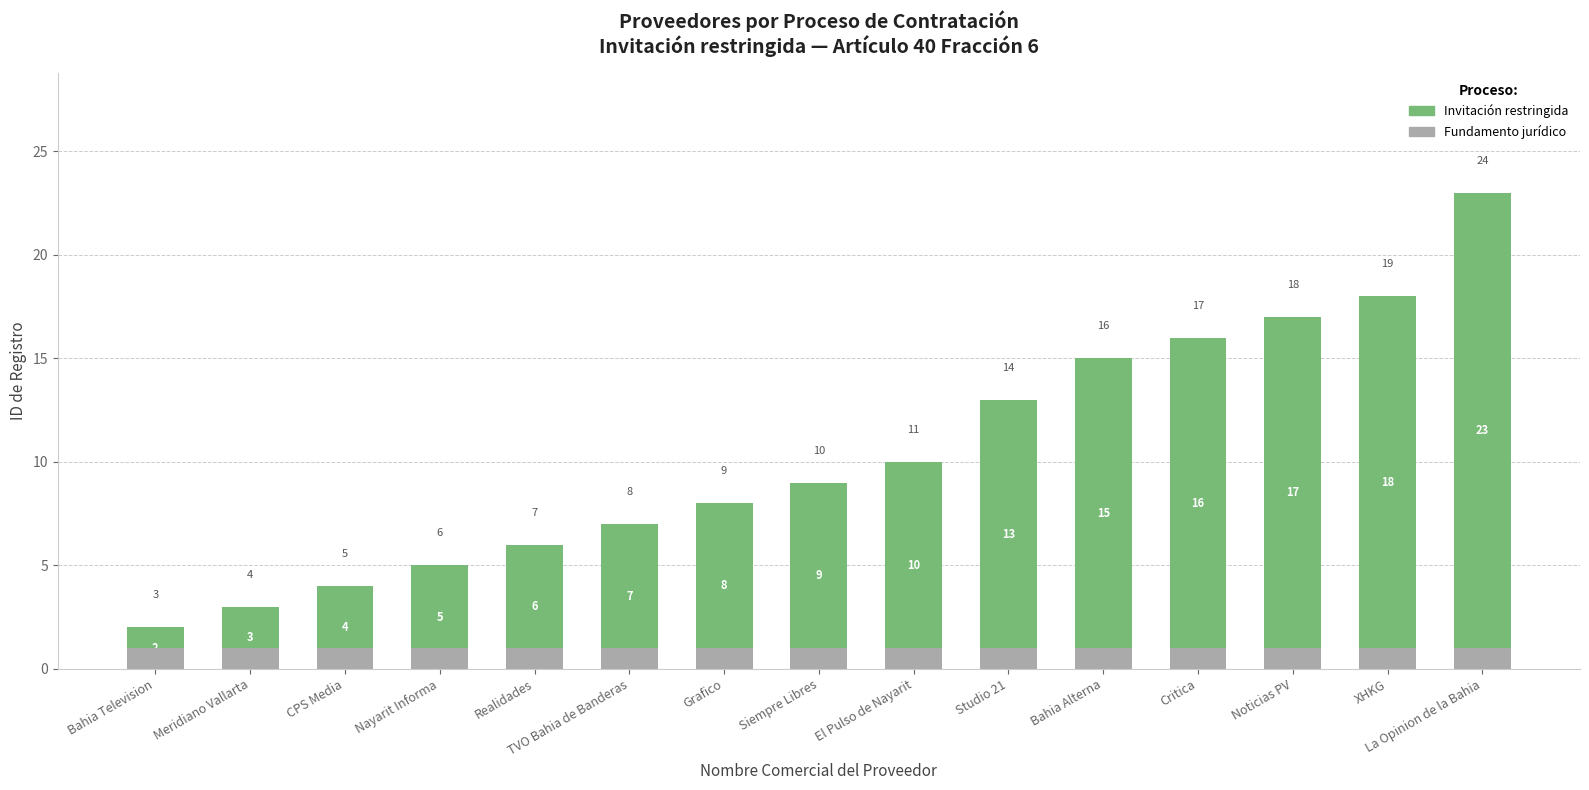

List the series in order of their overall mean, lowest first.

Fundamento jurídico, Invitación restringida